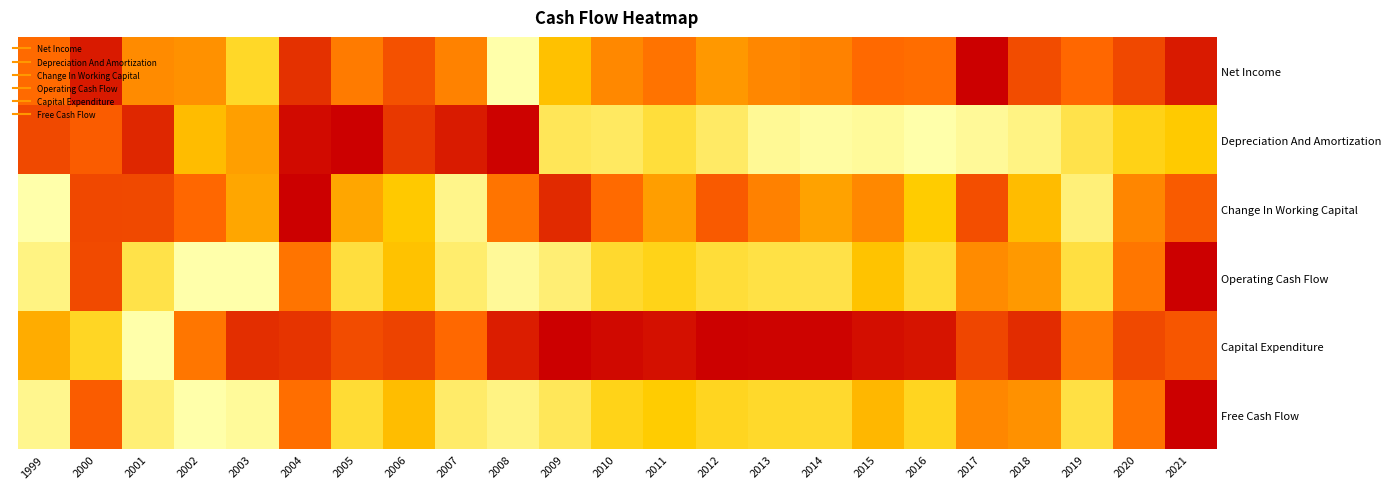

What is the spread (max minus min) of values at 2009?

0.9